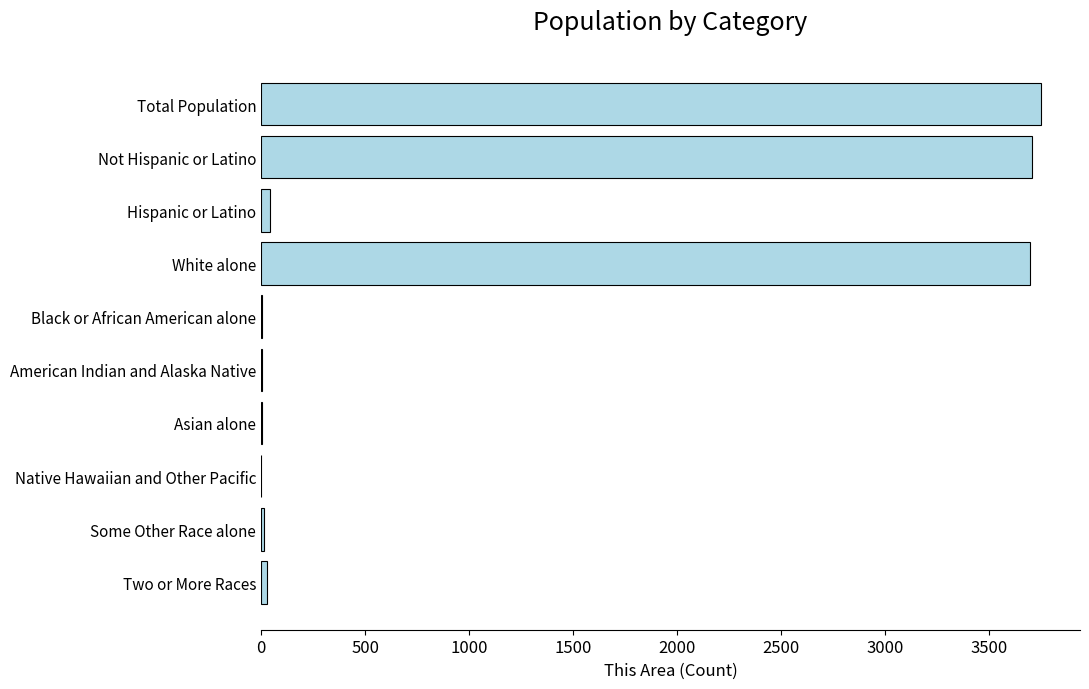

What is the maximum value shown in the chart?

3748